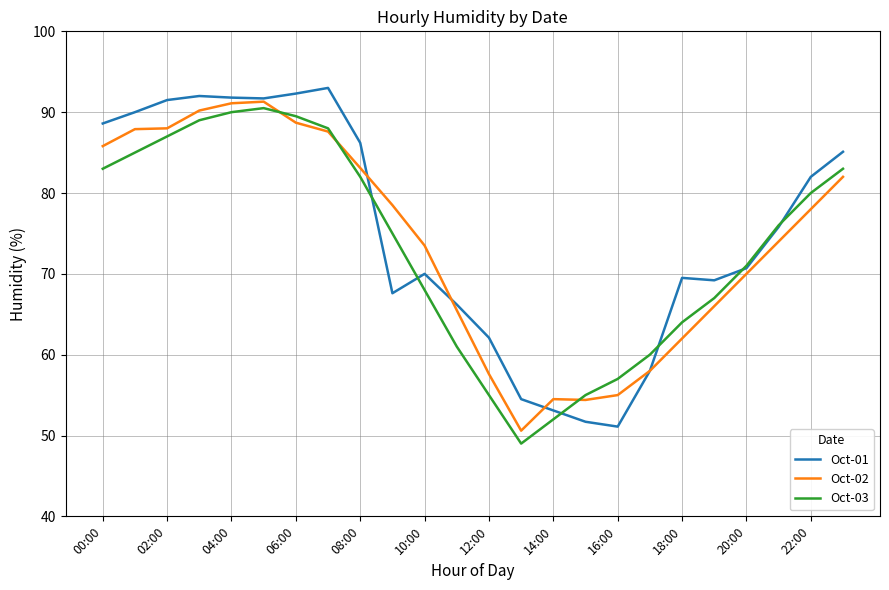

What is the smallest value displayed?

49.0